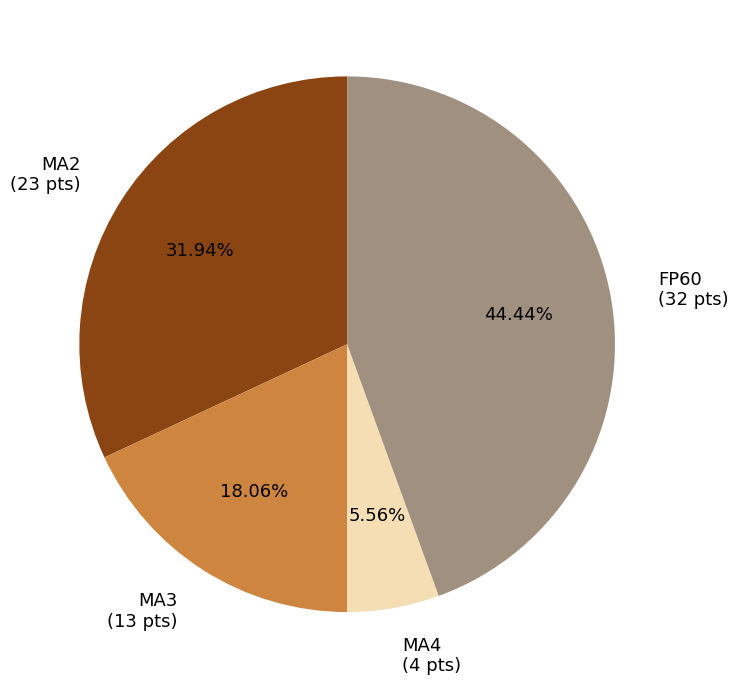

How many slices are in this pie chart?

4